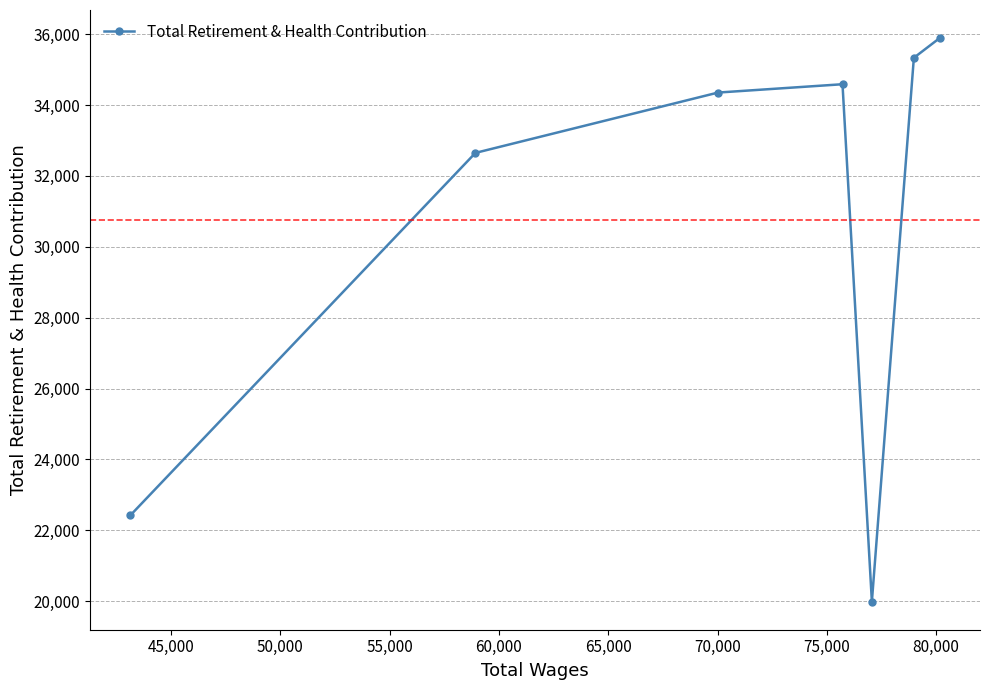

What is the value of the 3rd point from the left?

34354